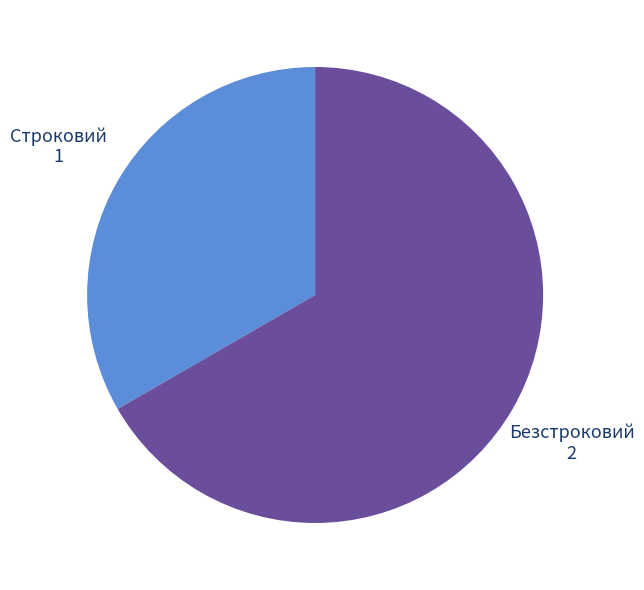

Count the number of slices in the pie.

2